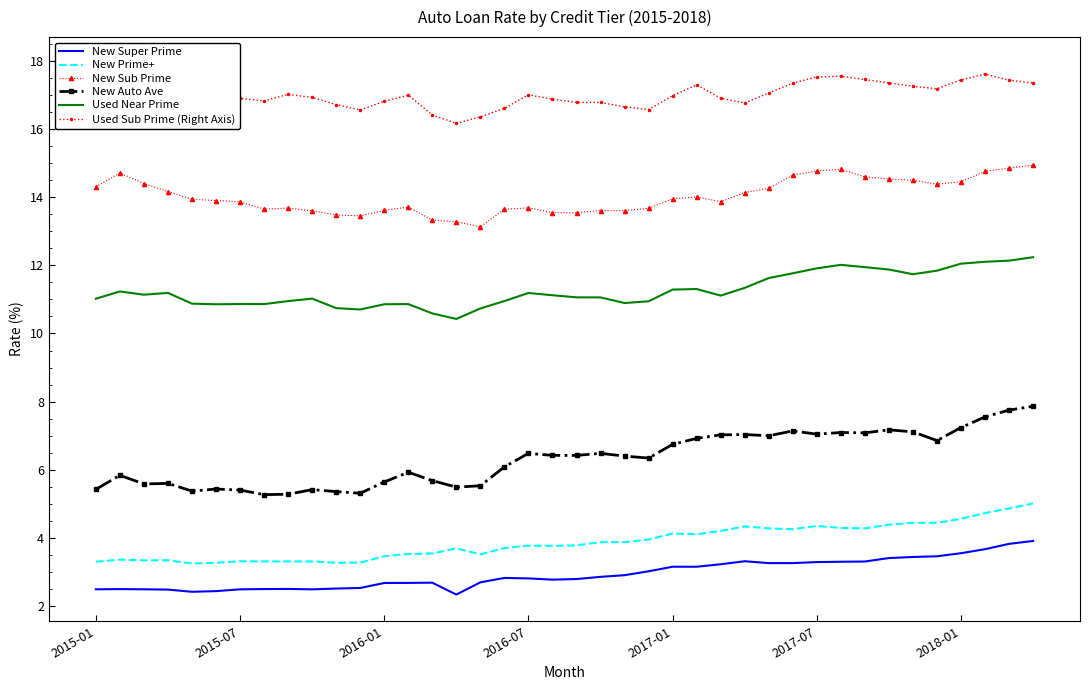

What is the total value across all series at 22?

54.3